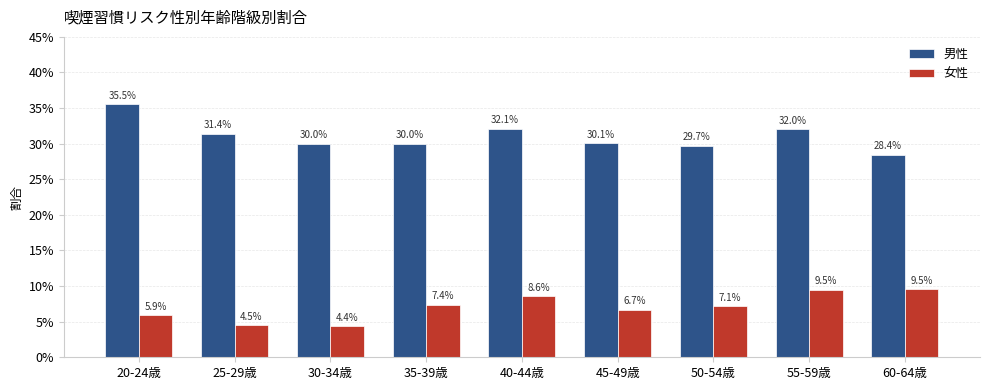

What is the total value across all series at 60-64歳?

0.4